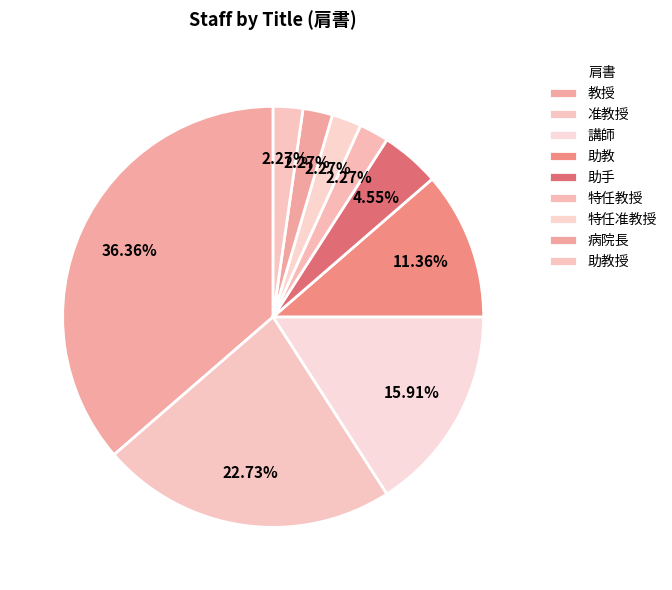

The 助教 slice represents 11% of the pie. True or false?

True